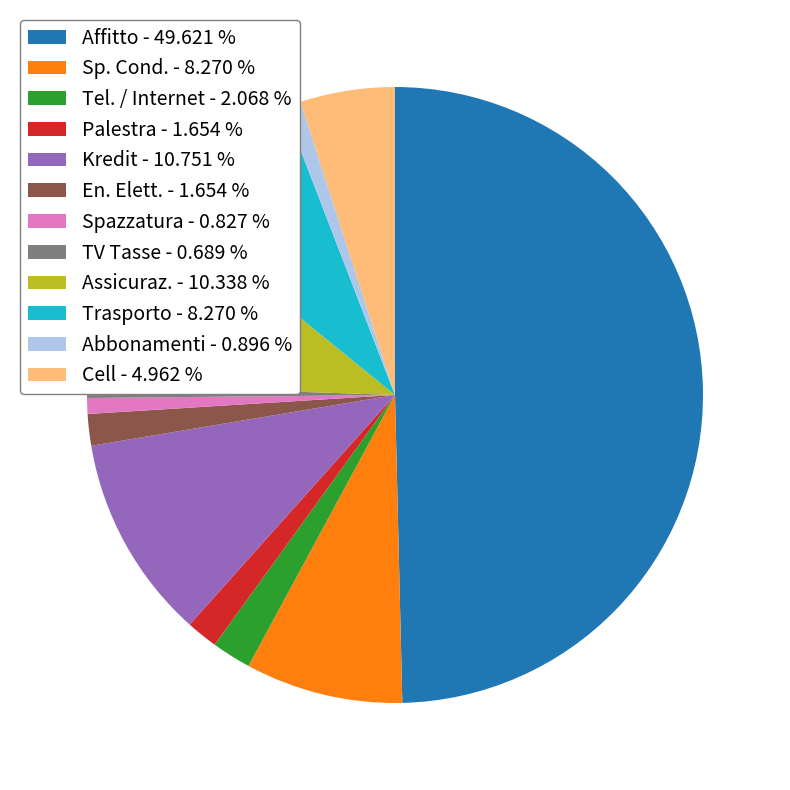

True or false: Tel. / Internet accounts for 2% of the total.

True